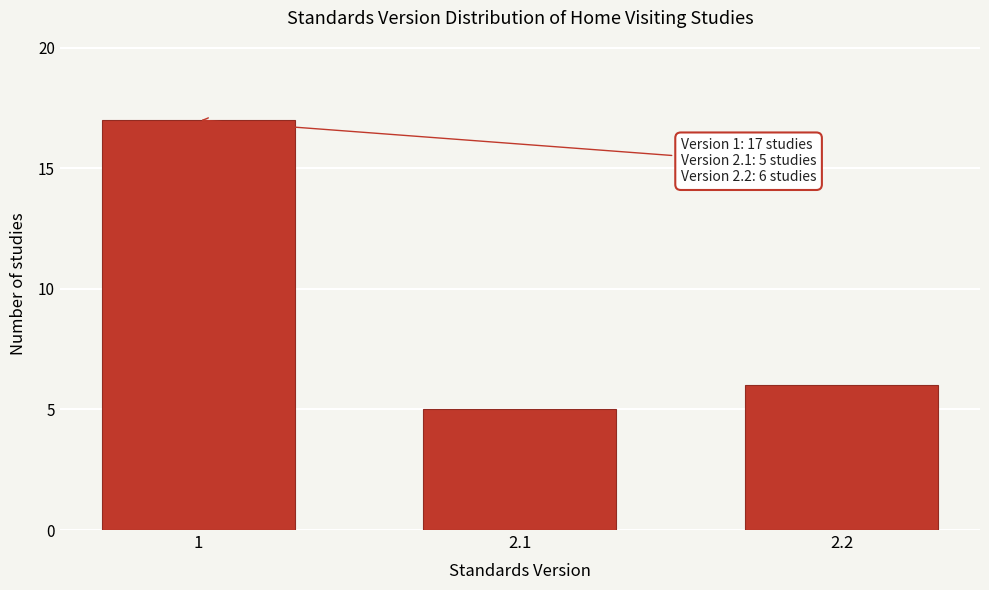

Reading right to left, list all the values displayed in this chart.

6	5	17